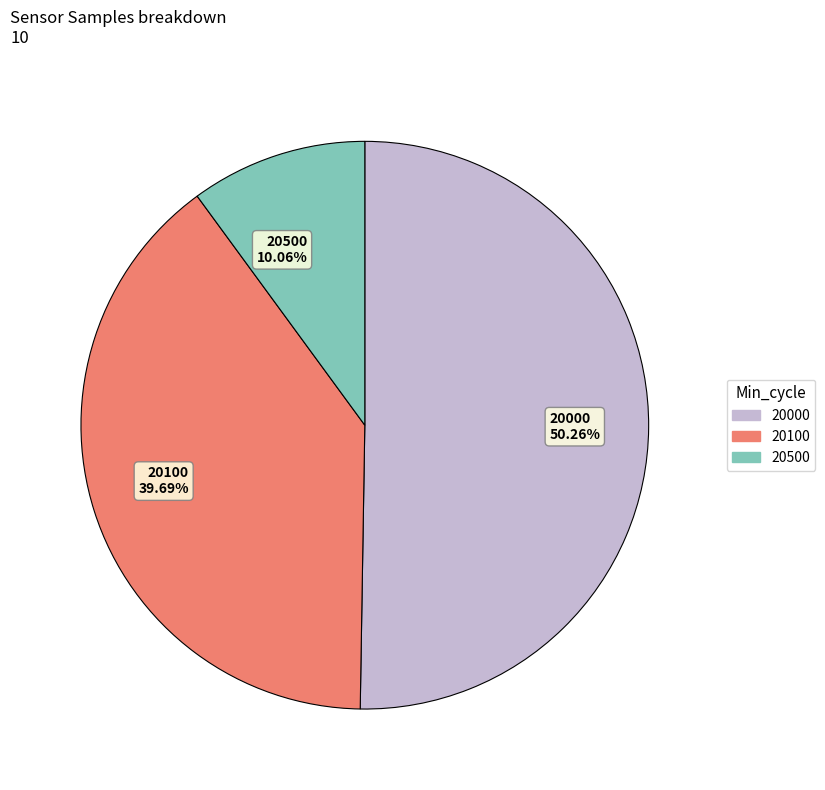

Is there any slice that represents more than half of the pie?

Yes